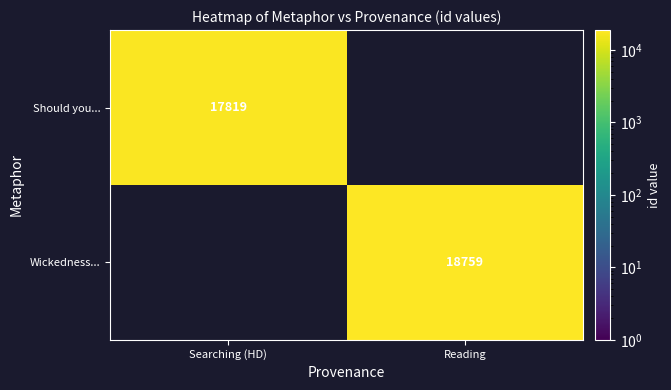

The value of Wickedness... at Reading is 18759. True or false?

True